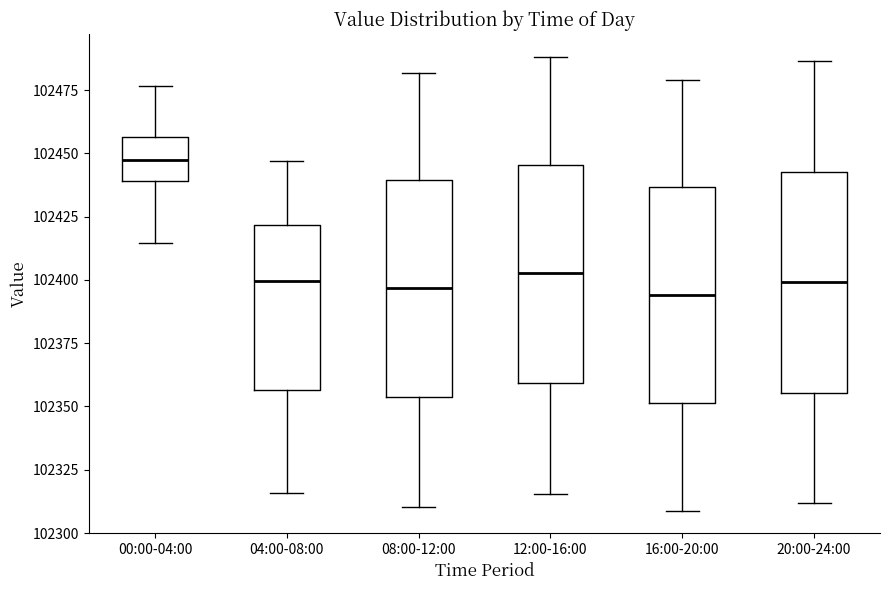

Reading left to right, transcribe this box plot: for each box, give where its median line is, the range the box spans, and where its two whiskers end, as read against the y-axis. The values are not printed on the chart, so give them approximately, as read against the axis.

00:00-04:00: median 102445, box 102440 to 102455, whiskers 102415 to 102475
04:00-08:00: median 102400, box 102355 to 102420, whiskers 102315 to 102445
08:00-12:00: median 102395, box 102355 to 102440, whiskers 102310 to 102480
12:00-16:00: median 102405, box 102360 to 102445, whiskers 102315 to 102490
16:00-20:00: median 102395, box 102350 to 102435, whiskers 102310 to 102480
20:00-24:00: median 102400, box 102355 to 102445, whiskers 102310 to 102485